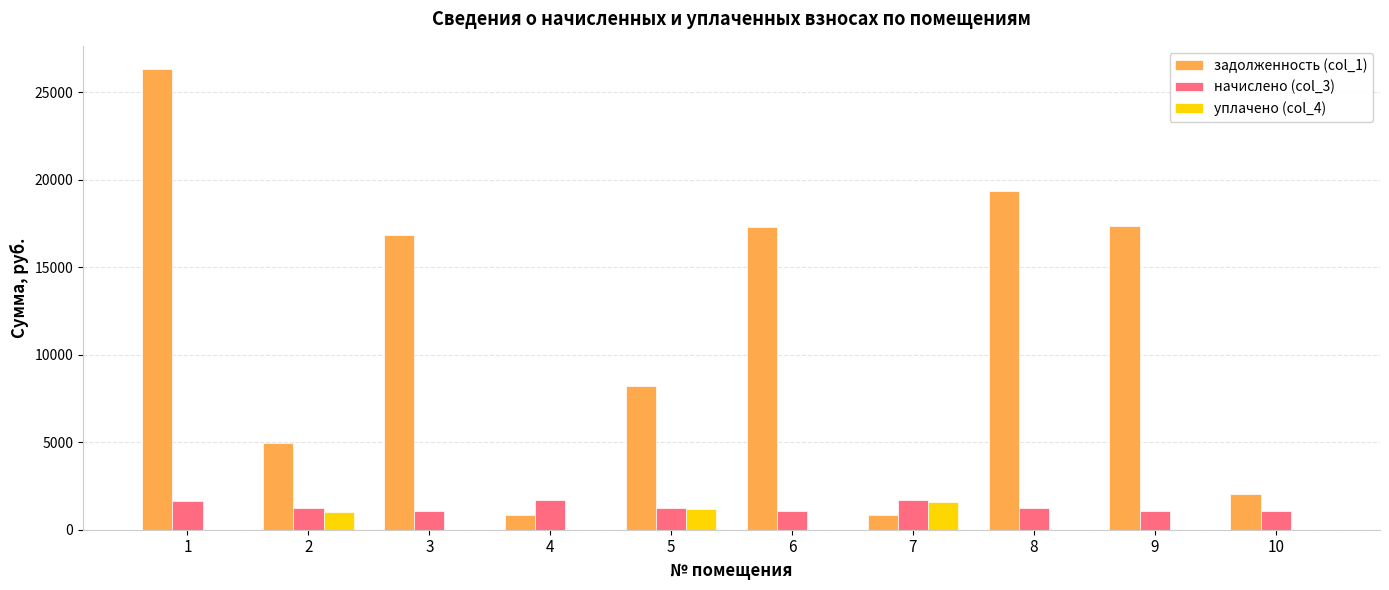

What is the sum of the задолженность (col_1) values at 4 and 1?

27176.5